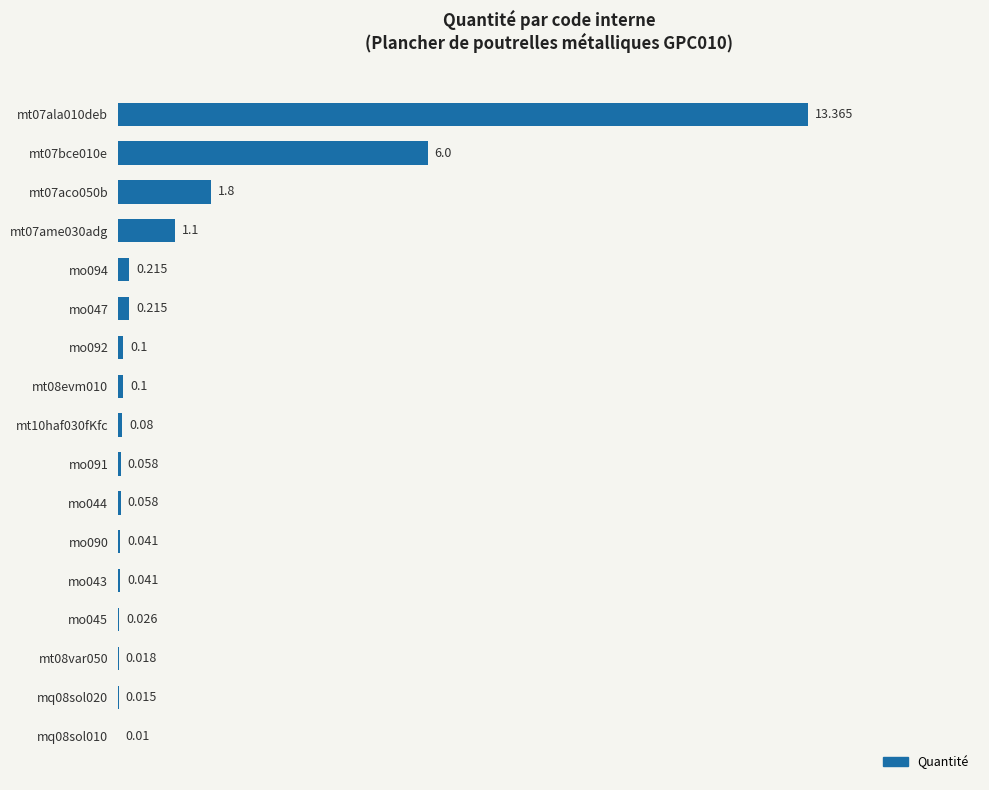

Count the number of categories in the chart.

17